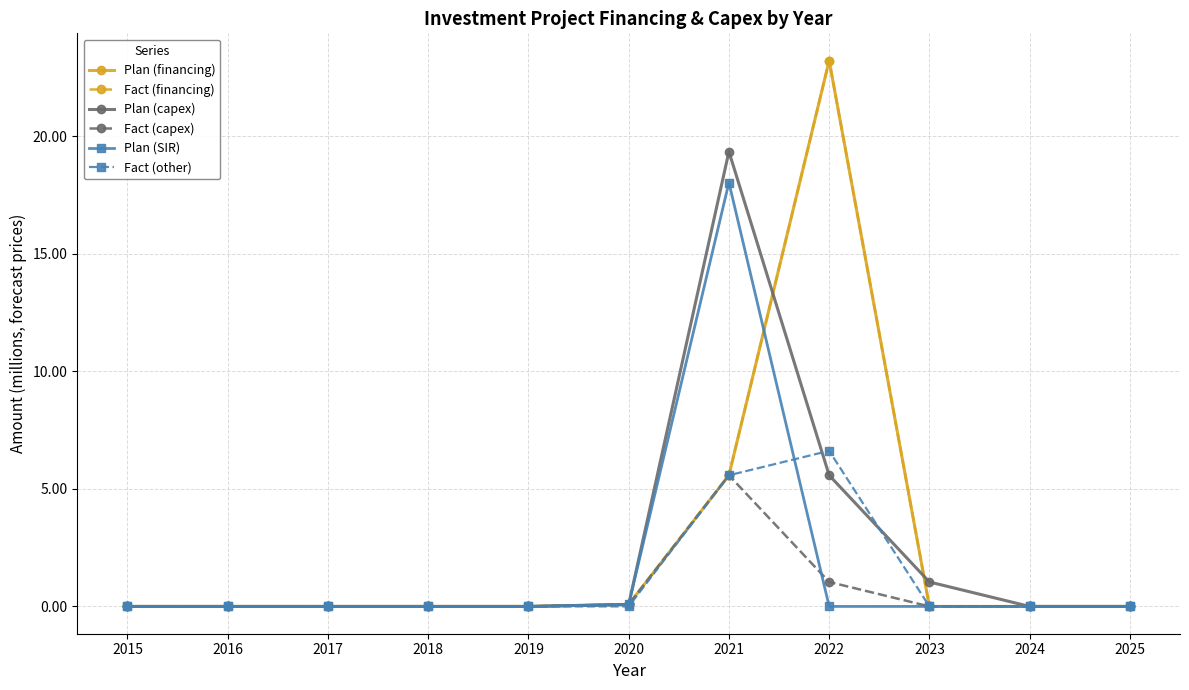

List the series in order of their peak value, highest first.

Plan (financing), Fact (financing), Plan (capex), Plan (SIR), Fact (other), Fact (capex)